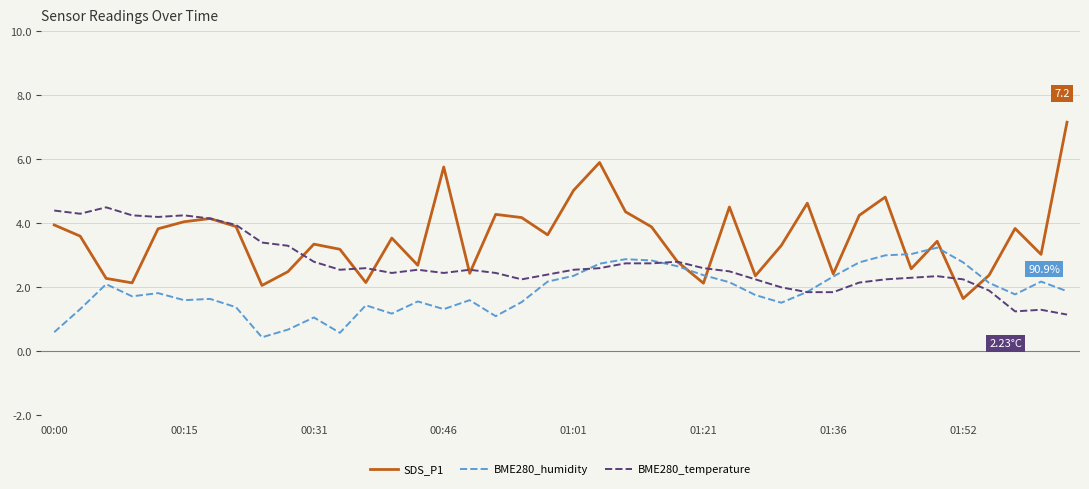

How many intersections are there between BME280_temperature and SDS_P1?

9